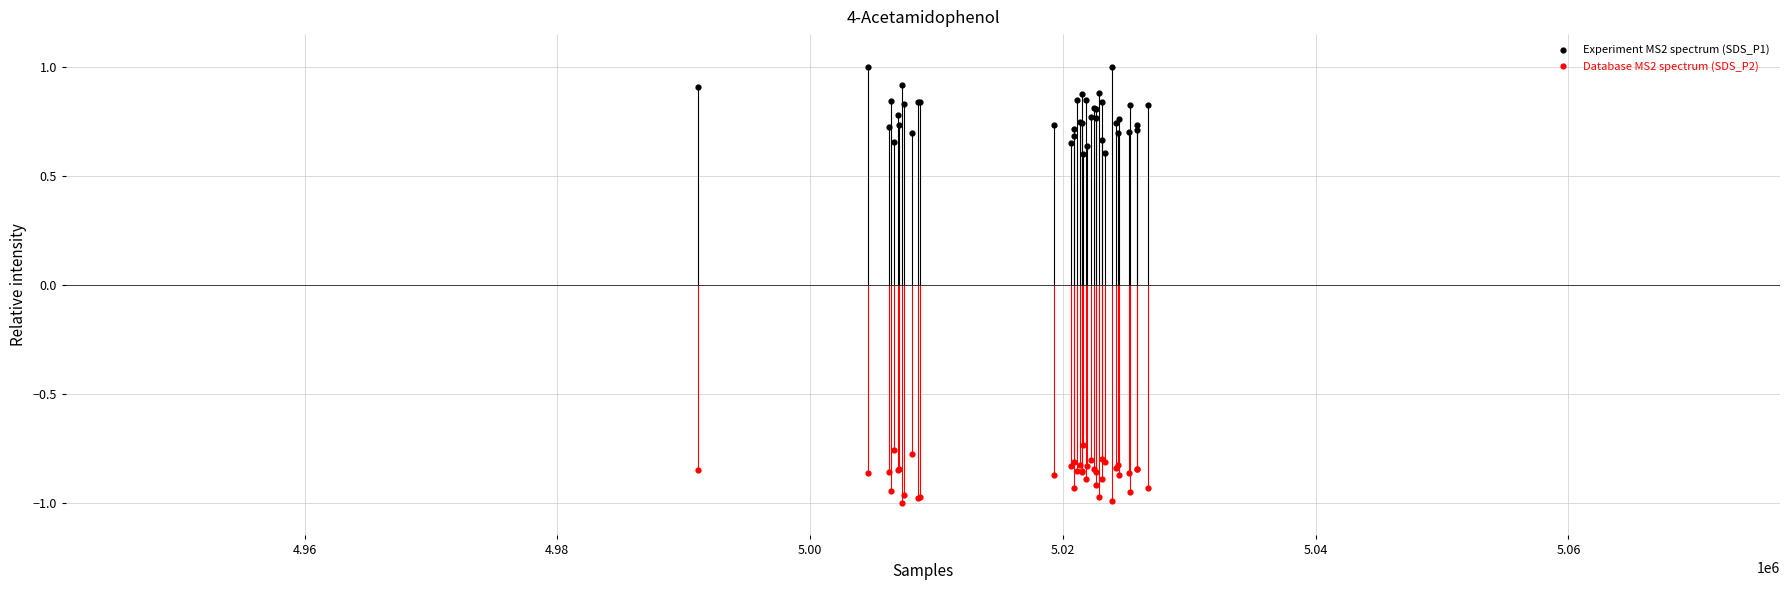

Which series has the largest Y range (max minus min)?

Experiment MS2 spectrum (SDS_P1)